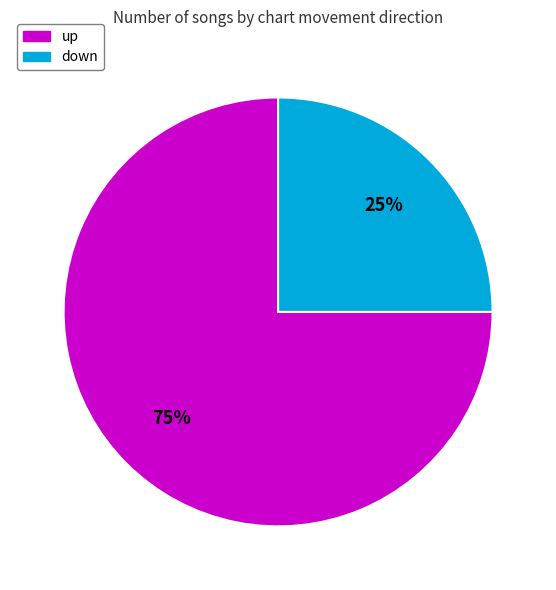

Does up represent more than half of the total?

Yes